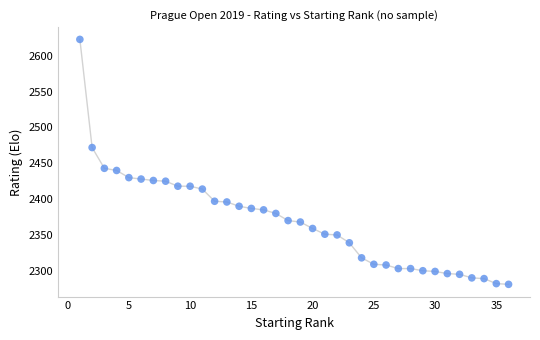

What is the range of Y values (max minus min)?

342